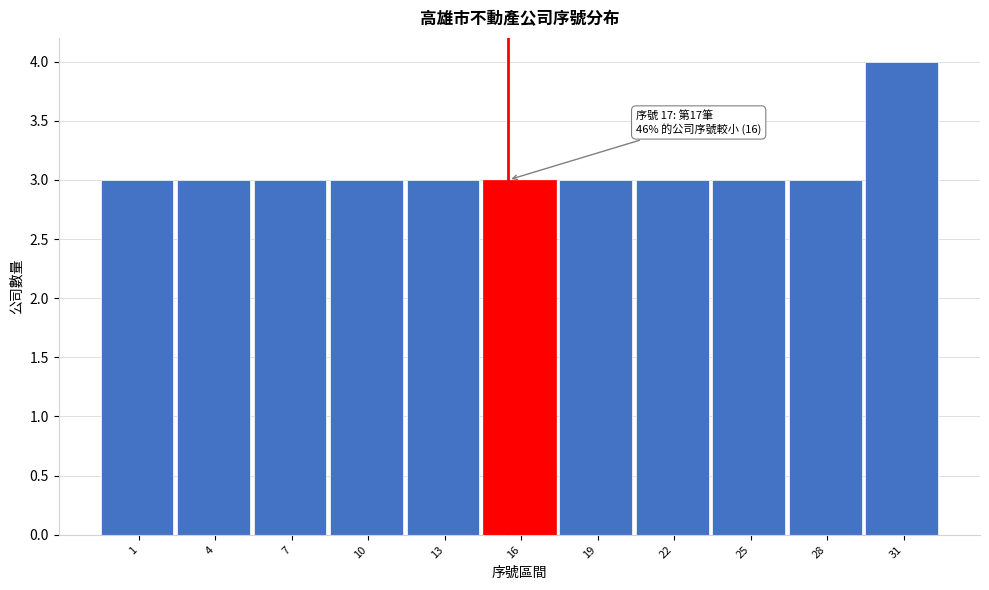

Reading left to right, list all the values displayed in this chart.

3	3	3	3	3	3	3	3	3	3	4